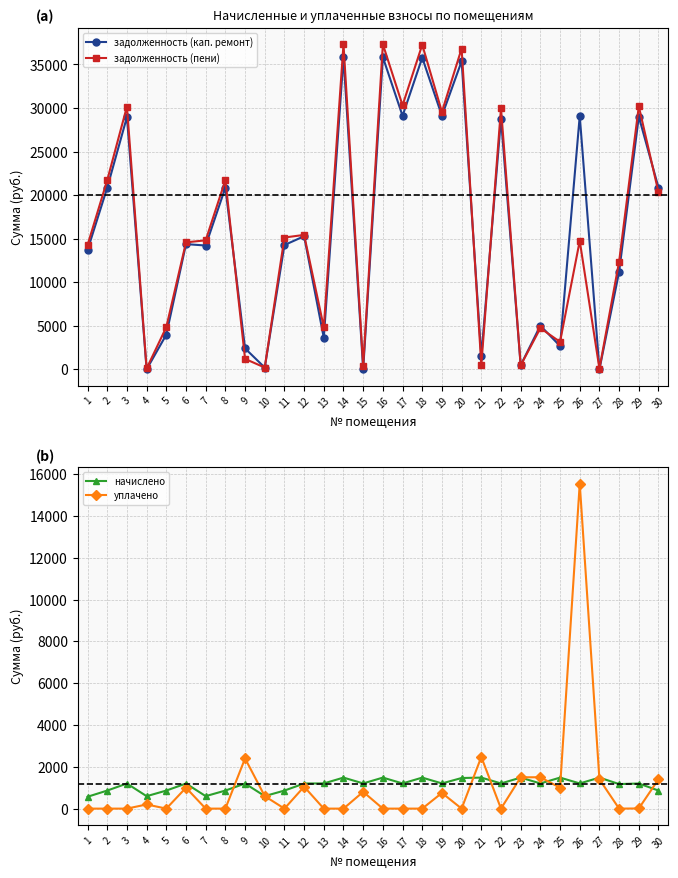

Is it true that задолженность (кап. ремонт) equals 2451.7 at 21?

False